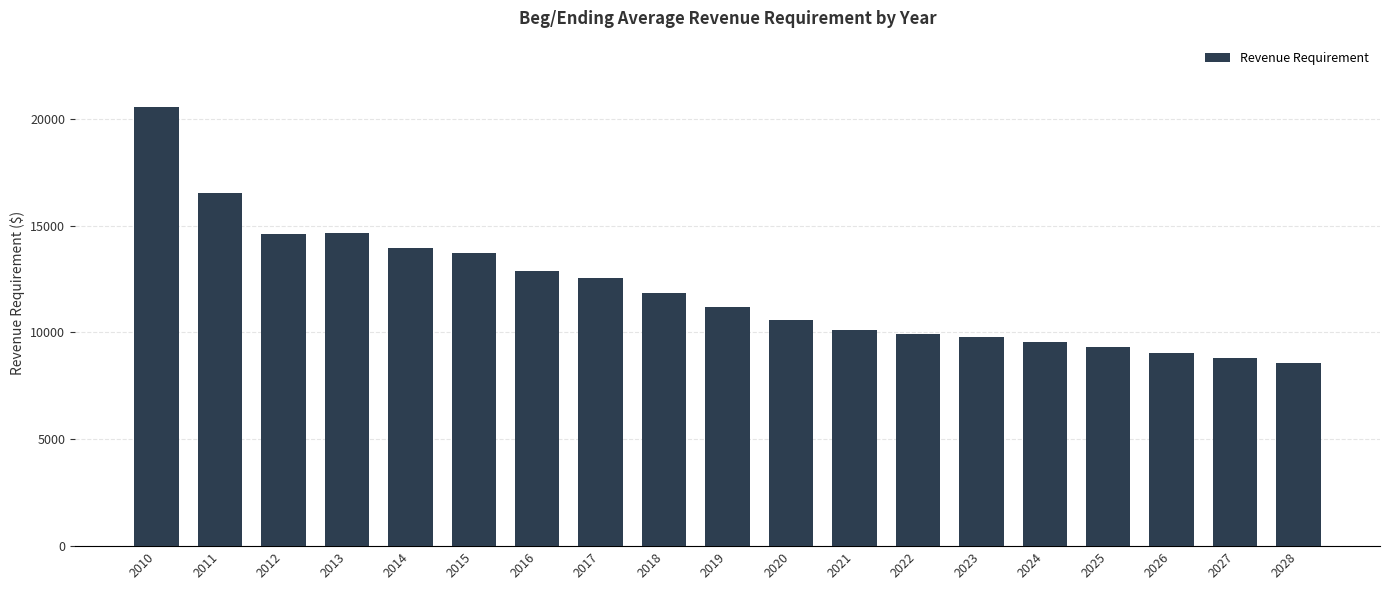

Are the bars grouped side by side (vs. stacked)?

No